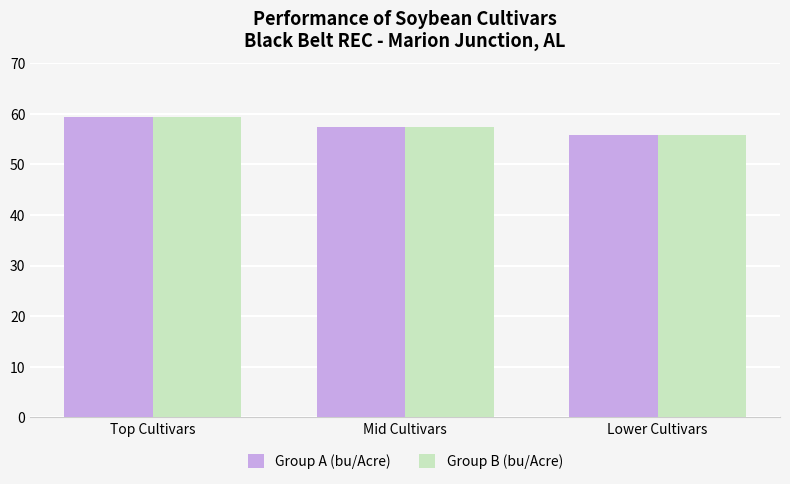

How many distinct data groups are displayed?

2